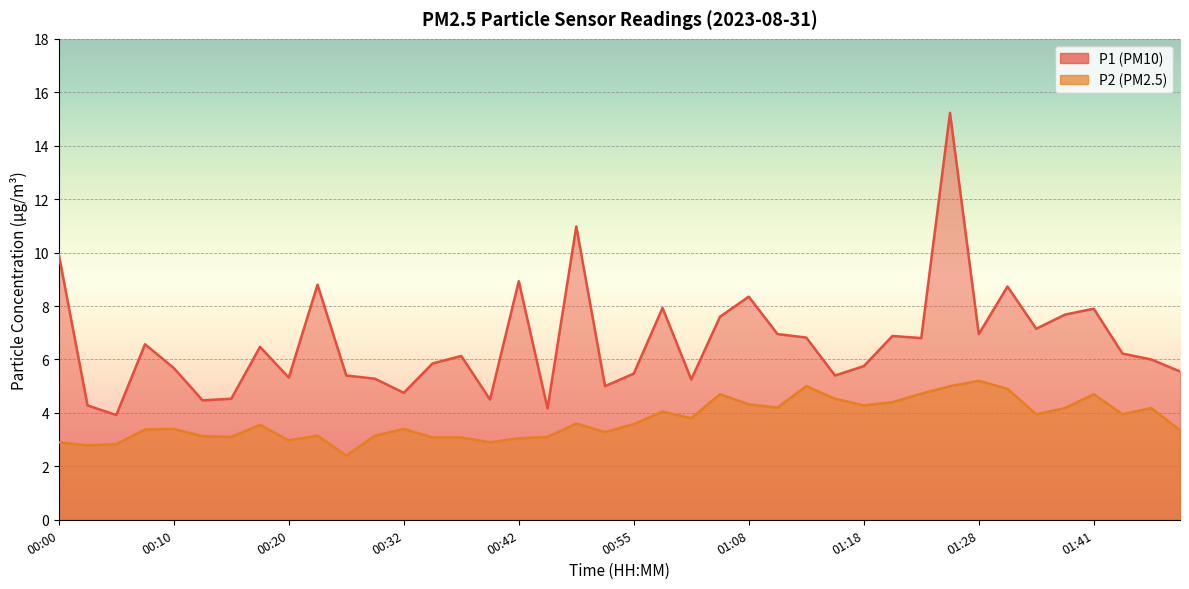

True or false: P1 and P2 intersect in this chart.

False